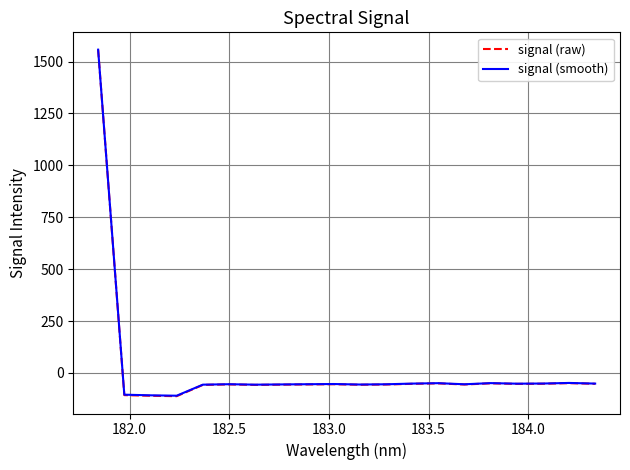

What is the highest value of the signal (raw) series?

1557.2